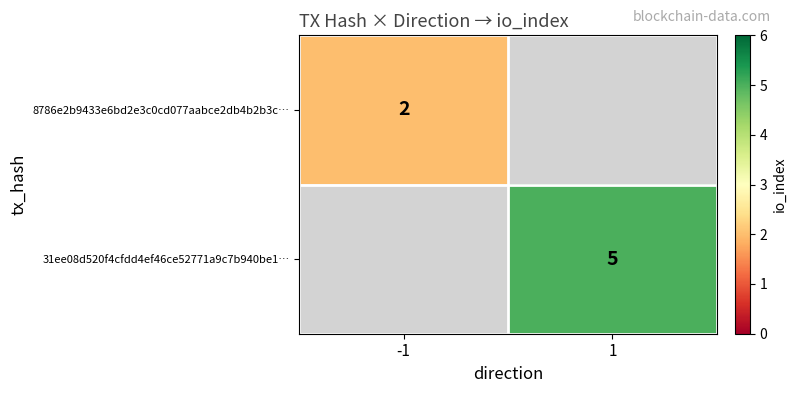

What is the smallest value displayed?

2.0